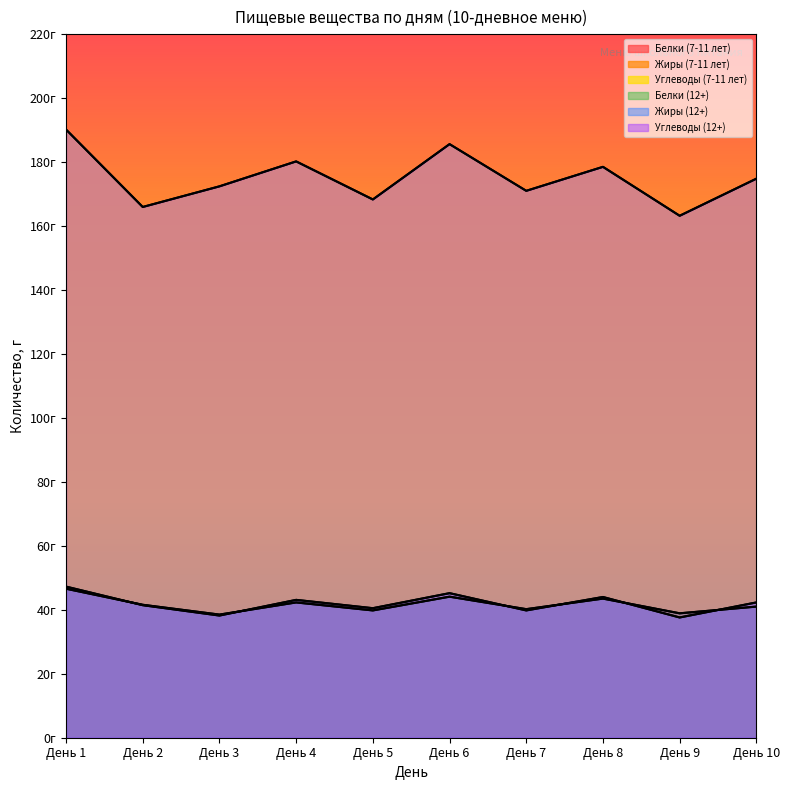

What value does the Белки (12+) series have at День 1?

46.6